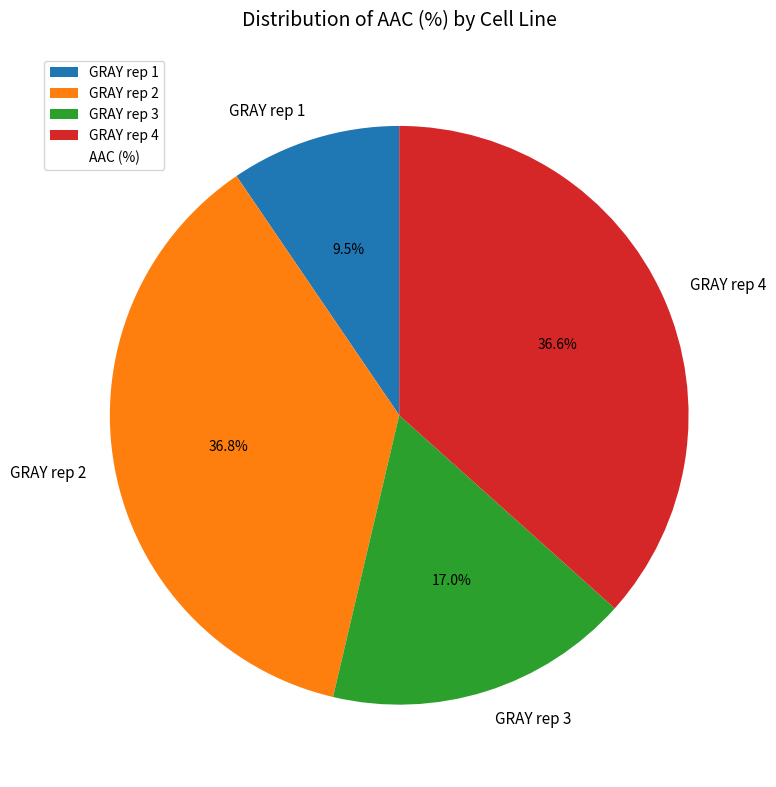

Which slice is the smallest?

GRAY rep 1